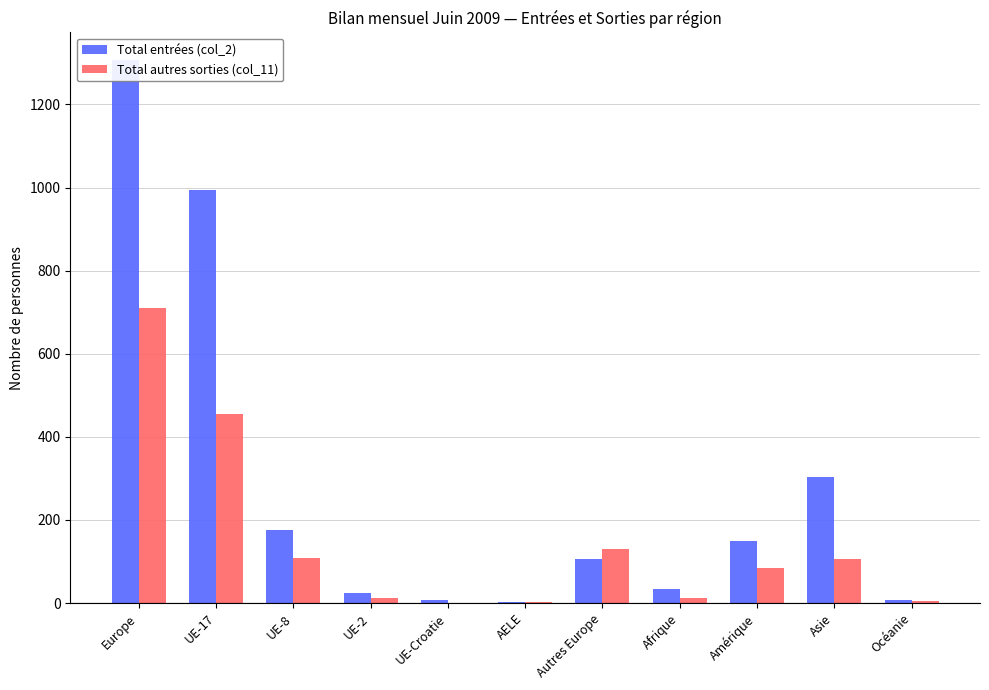

True or false: Total entrées (col_2) has a value of 2 at AELE.

True